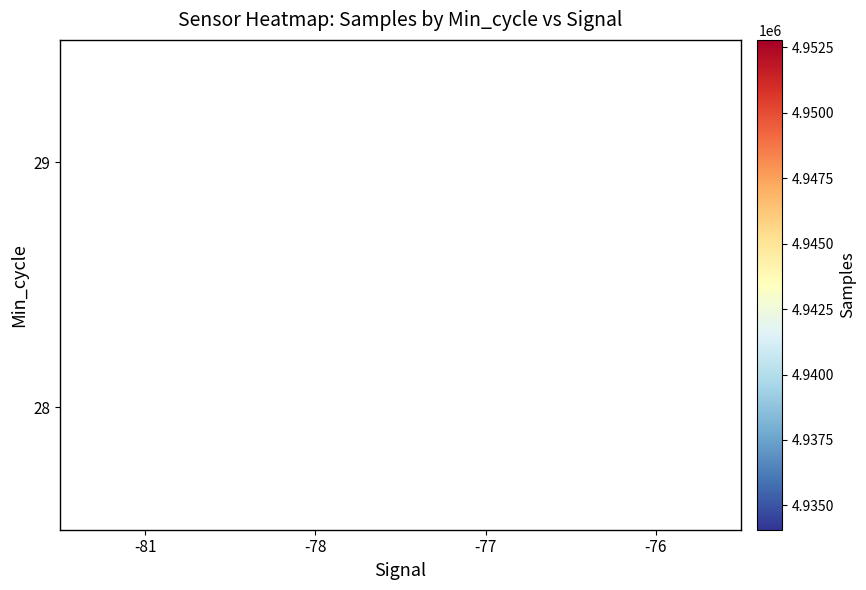

What is the total value across all series at -78?

9892403.8